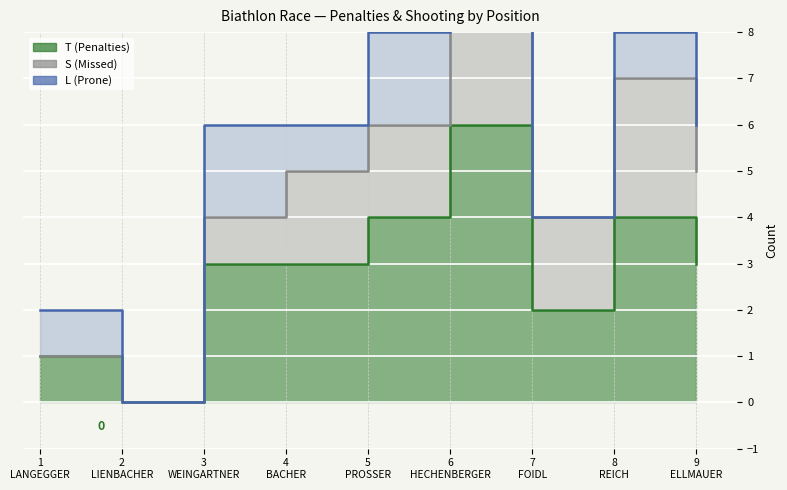

What are all the series names shown in the legend?

T (Penalties), S (Missed), L (Prone)